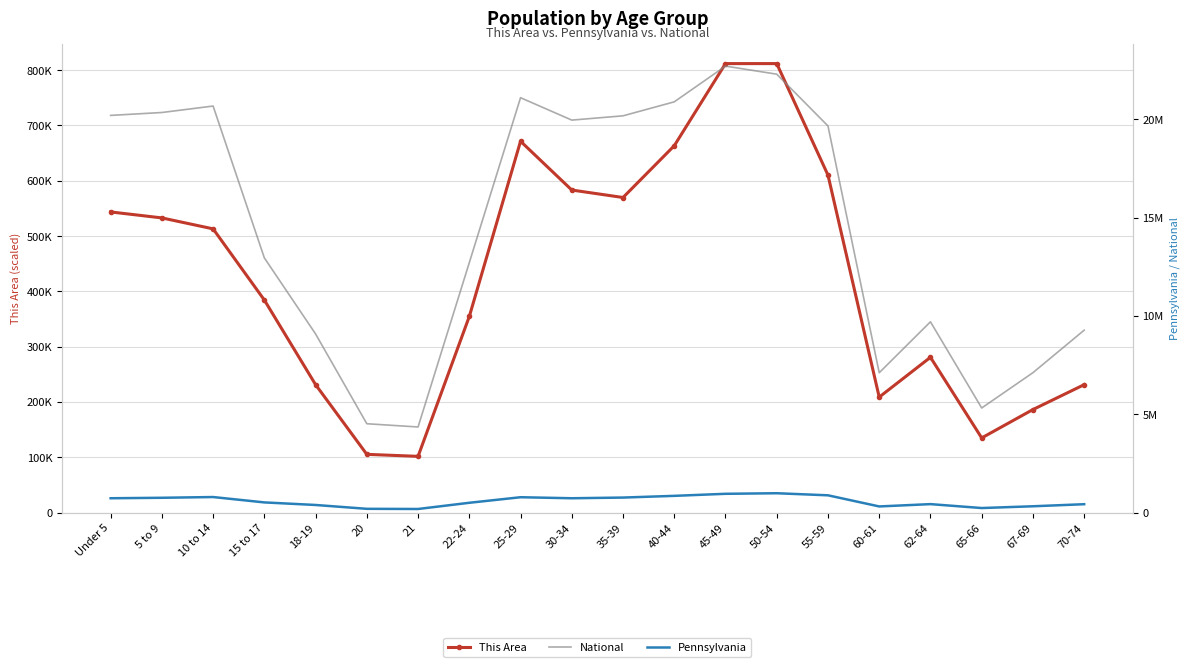

What are all the series names shown in the legend?

This Area, National, Pennsylvania